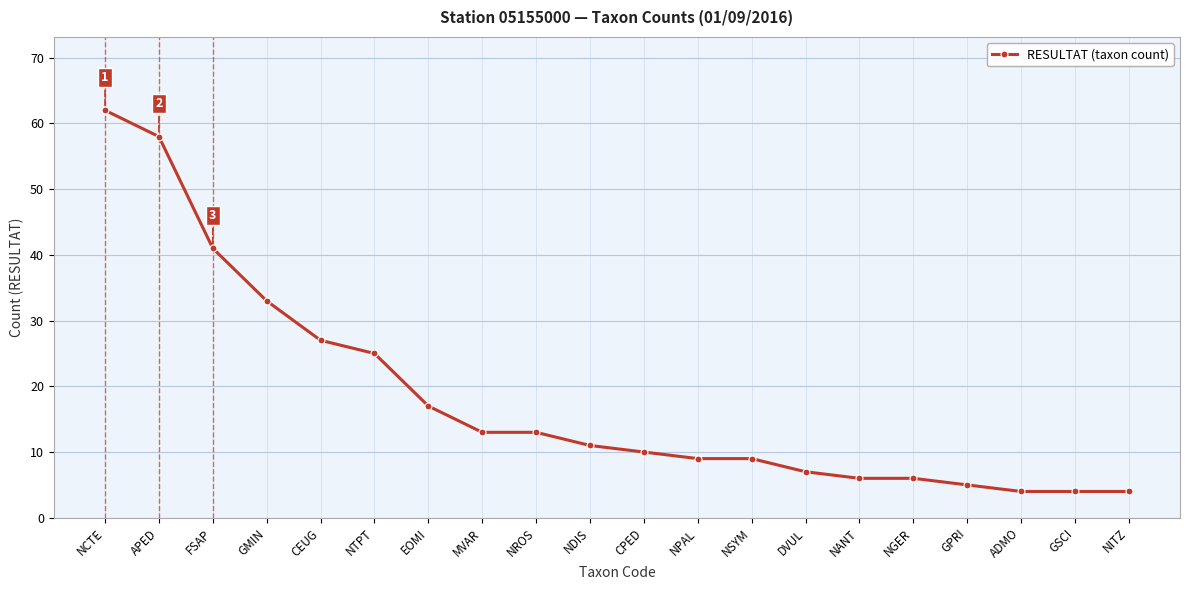

Reading left to right, extract all data points from this chart.

62	58	41	33	27	25	17	13	13	11	10	9	9	7	6	6	5	4	4	4